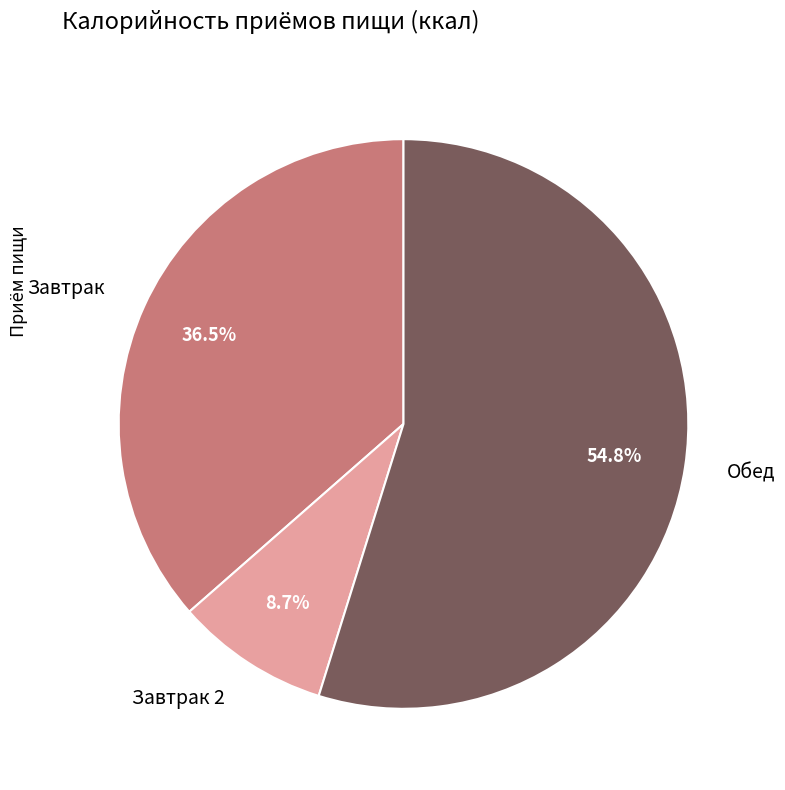

To the nearest percent, what is the combined percentage of Завтрак and Завтрак 2?

45%